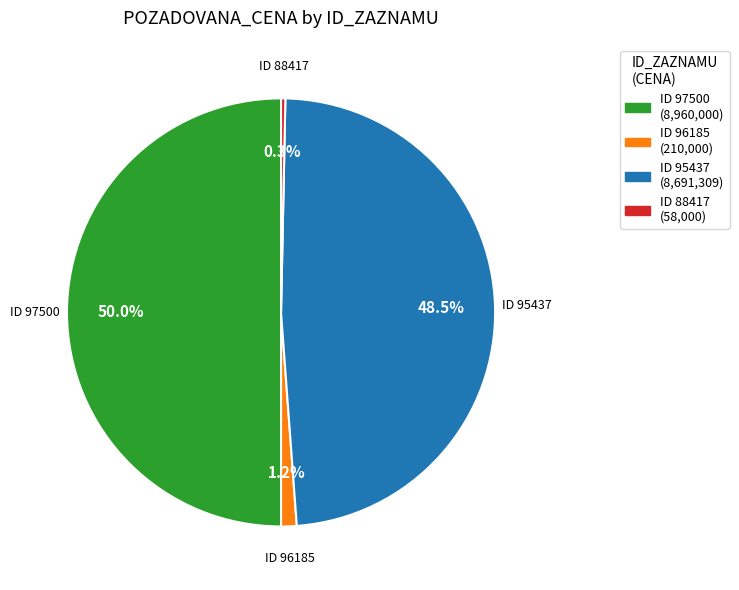

How much of the chart is everything except ID 95437?

51.5%